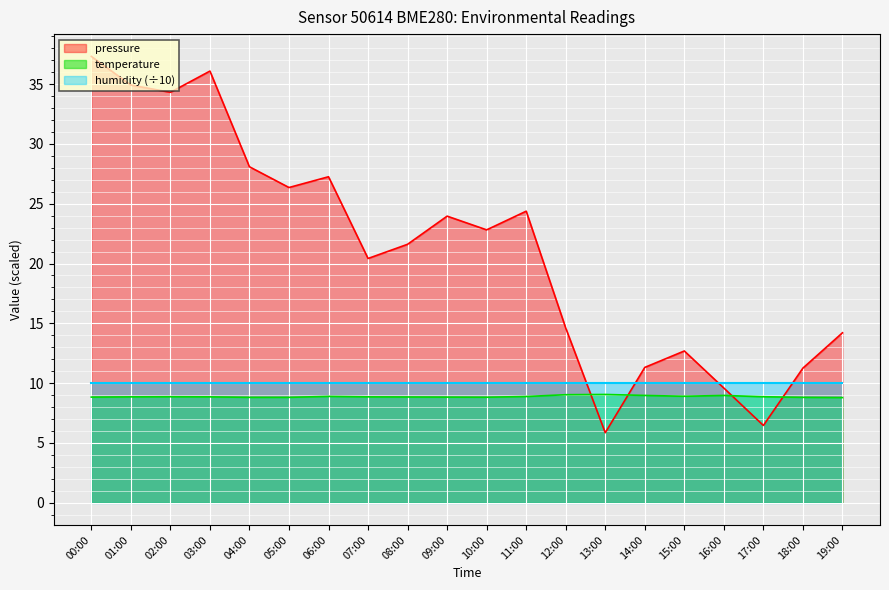

Which series has the largest total across all categories?

pressure